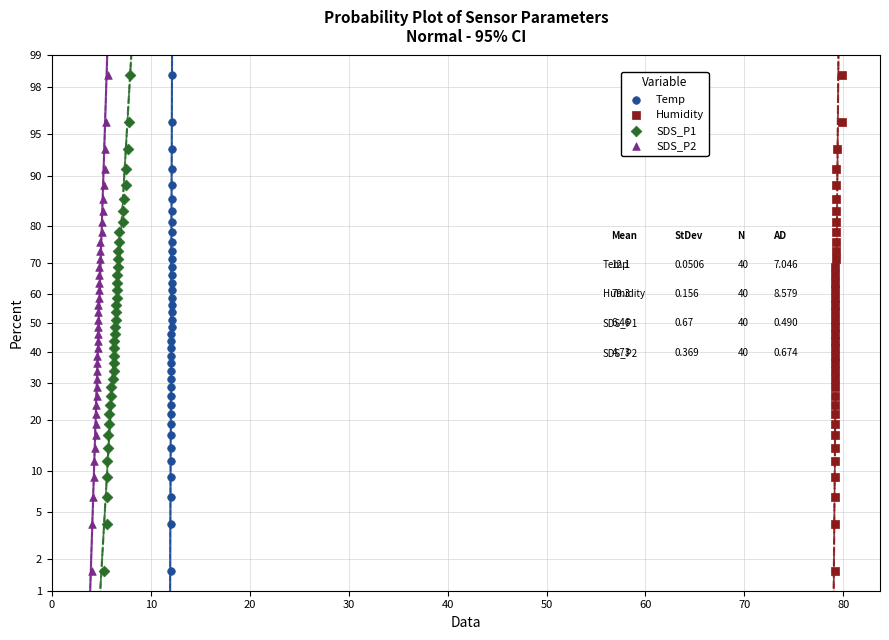

Which series contains the lowest Y value?

Temp